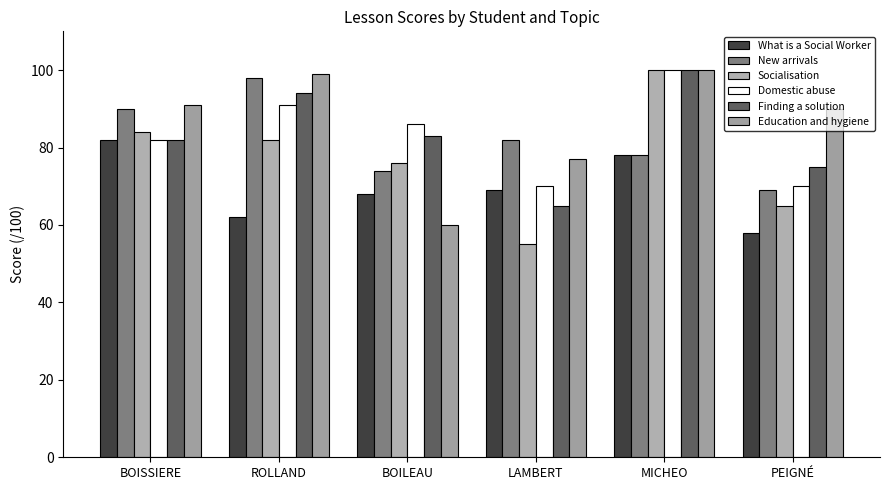

What is the difference between the highest and lowest values at MICHEO?

22